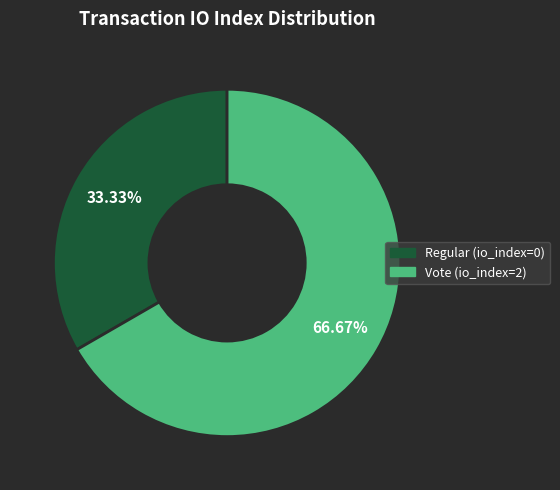

Which category accounts for the majority?

Vote (io_index=2)